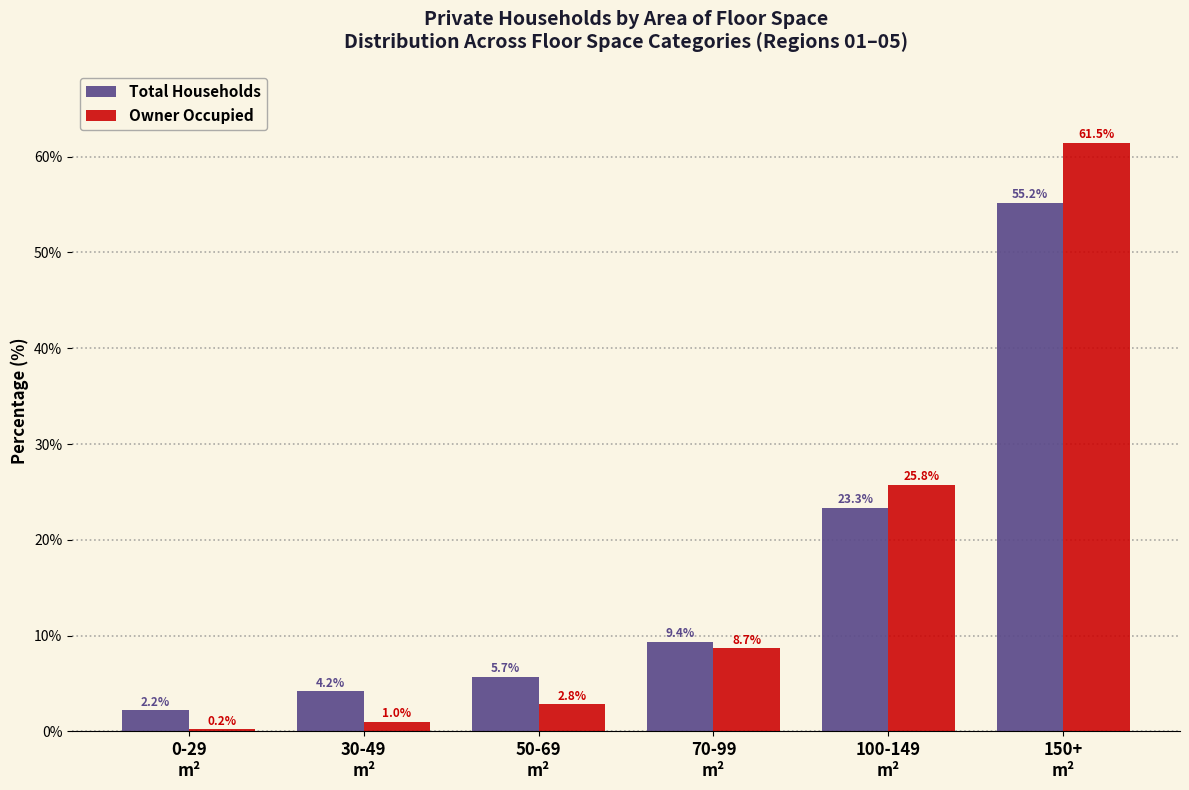

Reading left to right, transcribe all the data shown in this chart.

Total Households: 2.2	4.2	5.7	9.4	23.3	55.2
Owner Occupied: 0.2	1.0	2.8	8.7	25.8	61.5